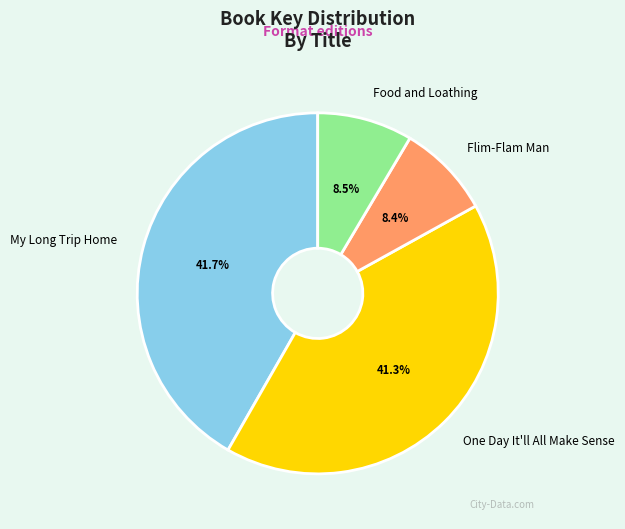

What portion of the pie excludes My Long Trip Home?

58.3%